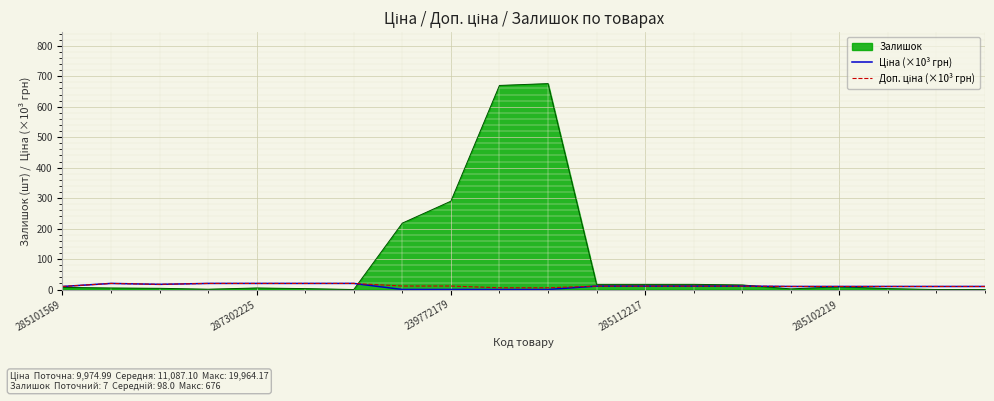

What is the greatest value displayed?

676.0